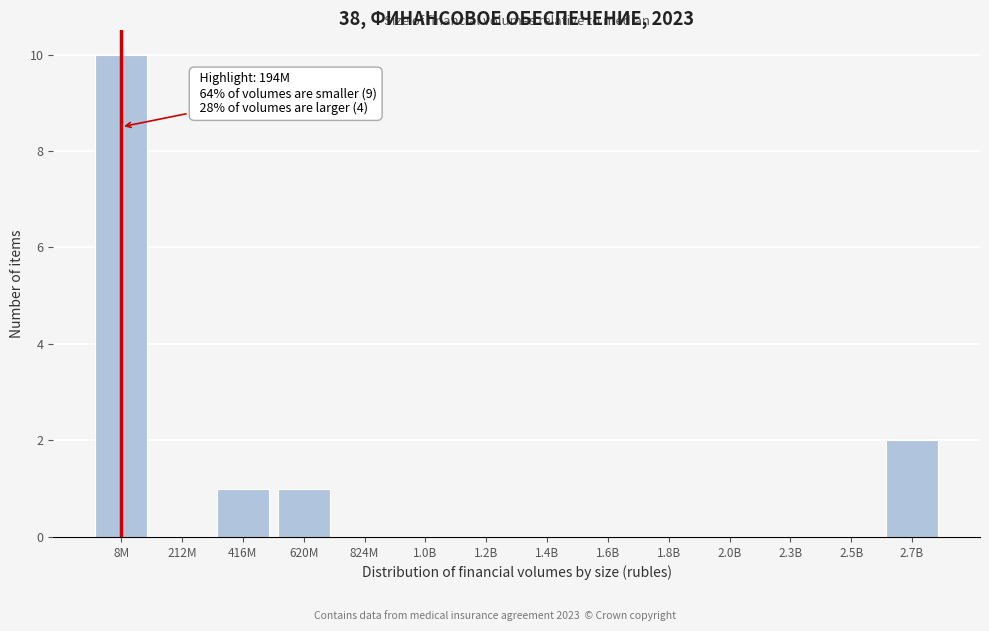

Reading left to right, list all the values displayed in this chart.

8M=10	212M=0	416M=1	620M=1	824M=0	1.0B=0	1.2B=0	1.4B=0	1.6B=0	1.8B=0	2.0B=0	2.3B=0	2.5B=0	2.7B=2